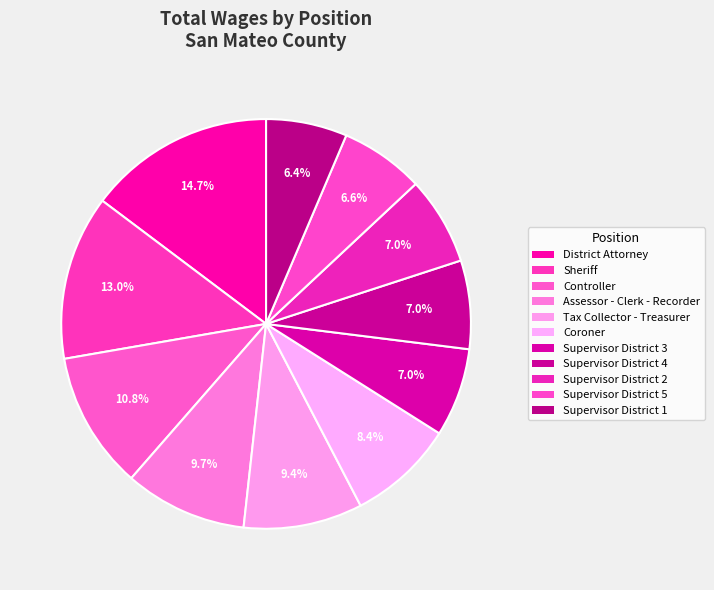

Rank the categories by value from highest to lowest.

District Attorney, Sheriff, Controller, Assessor - Clerk - Recorder, Tax Collector - Treasurer, Coroner, Supervisor District 3, Supervisor District 4, Supervisor District 2, Supervisor District 5, Supervisor District 1